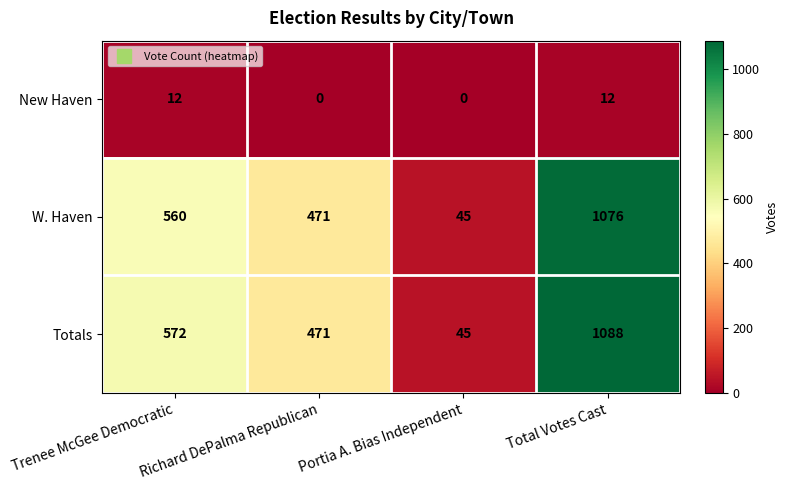

What value does the Totals series have at Trenee McGee Democratic, to the nearest 10?

570